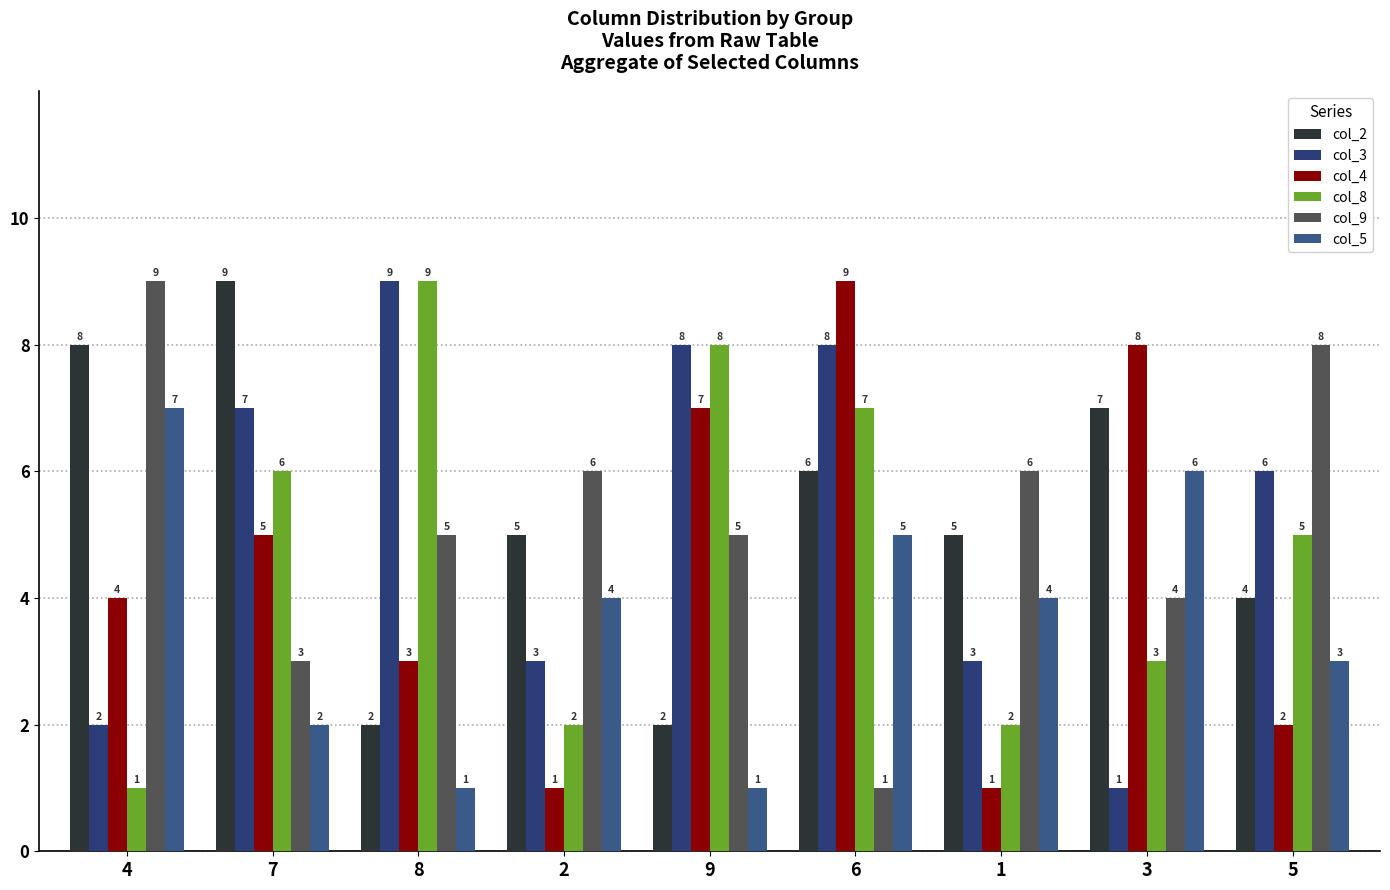

What is the label of the 5th bar from the left?

9